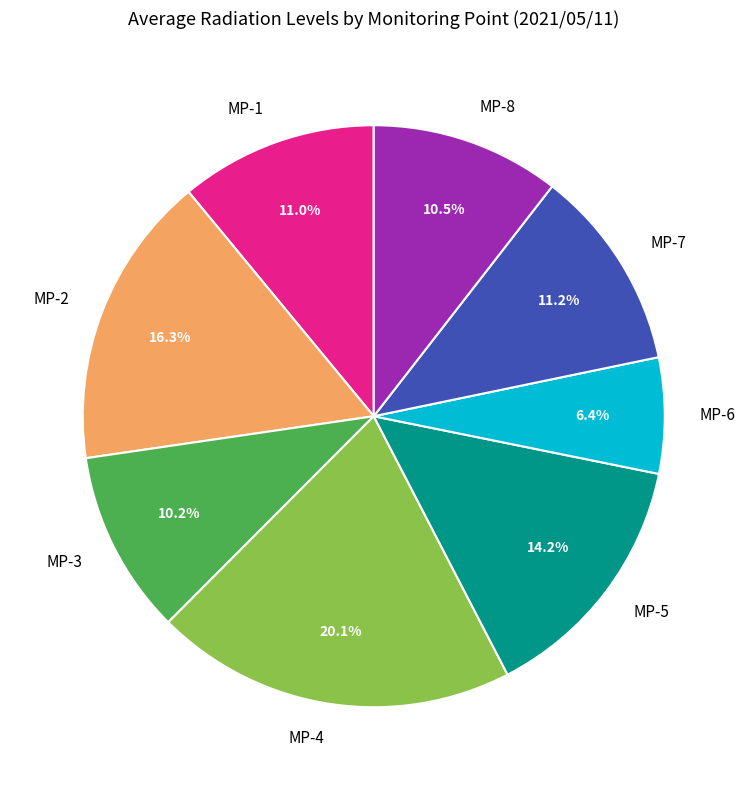

What percentage is the MP-7 slice, to the nearest percent?

11%